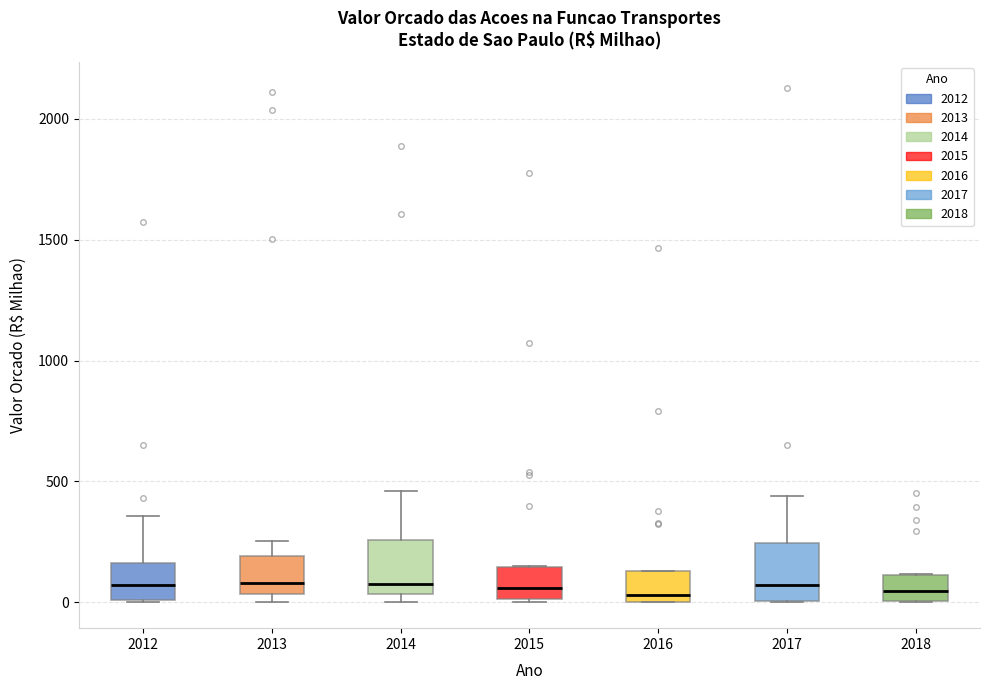

Reading left to right, transcribe this box plot: for each box, give where its median line is, the range the box spans, and where its two whiskers end, as read against the y-axis. The values are not printed on the chart, so give them approximately, as read against the axis.

2012: median 50, box 0 to 150, whiskers 0 to 350
2013: median 100, box 50 to 200, whiskers 0 to 250
2014: median 100, box 50 to 250, whiskers 0 to 450
2015: median 50, box 0 to 150, whiskers 0 (just below the box's lower edge) to 150
2016: median 50, box 0 to 150, whiskers 0 to 150
2017: median 50, box 0 to 250, whiskers 0 to 450
2018: median 50, box 0 to 100, whiskers 0 to 100